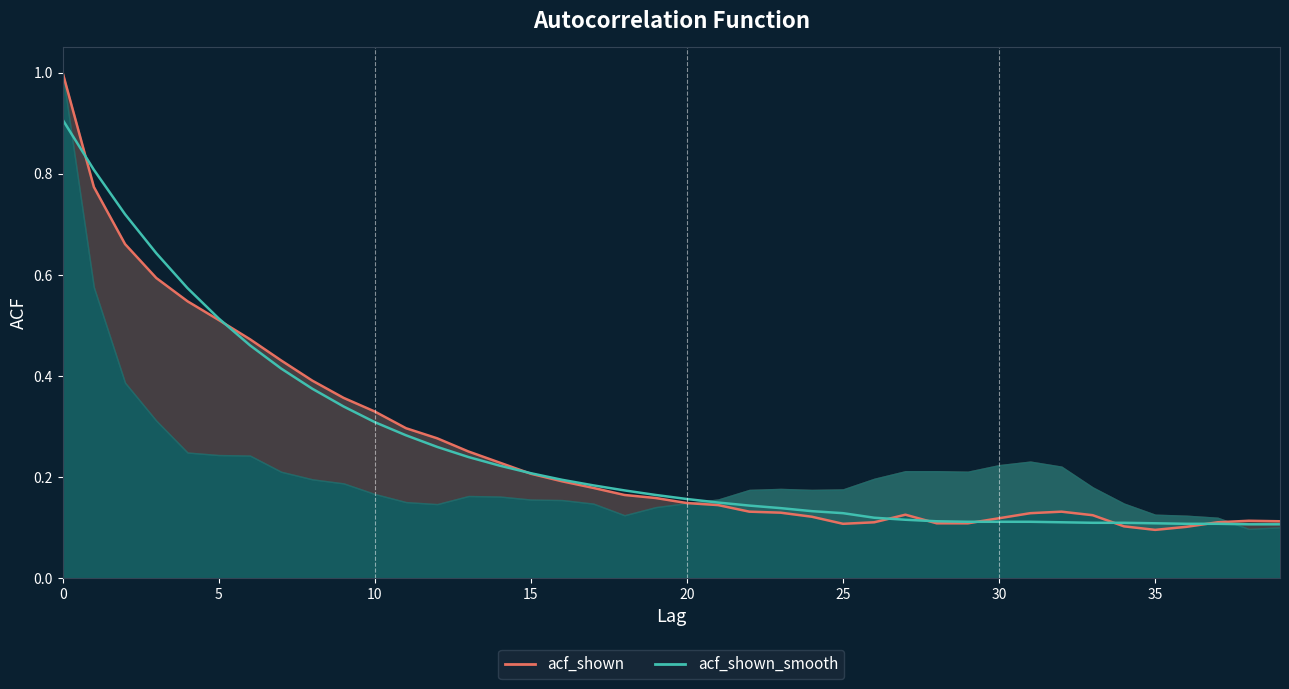

Which series has the widest spread of values?

acf_shown_line